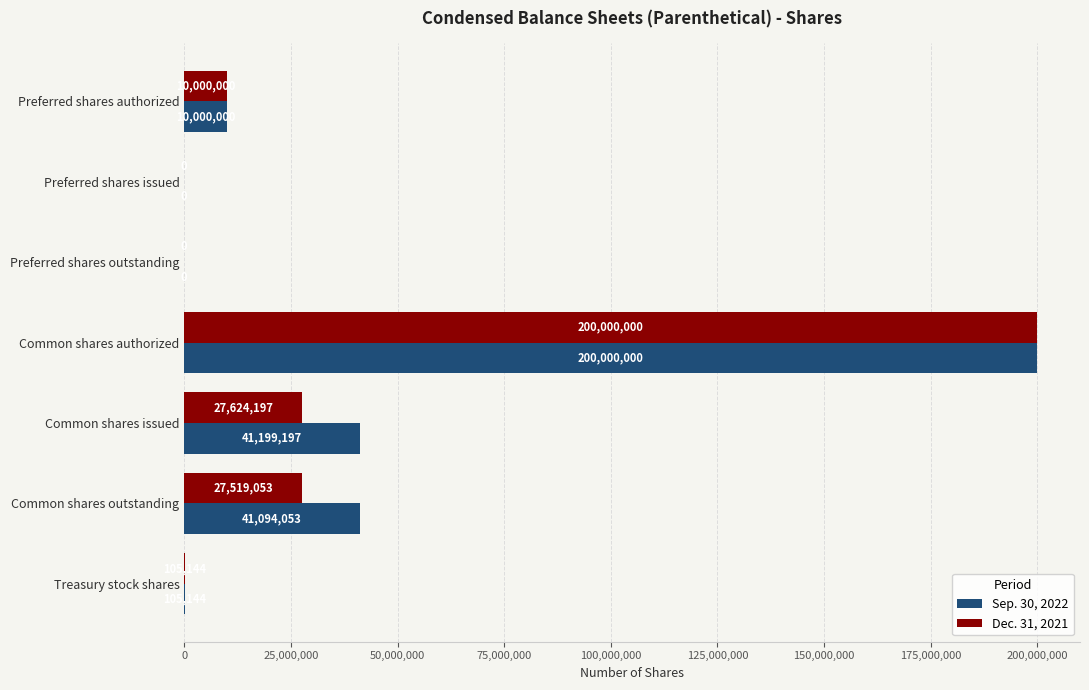

How many series are shown in this chart?

2